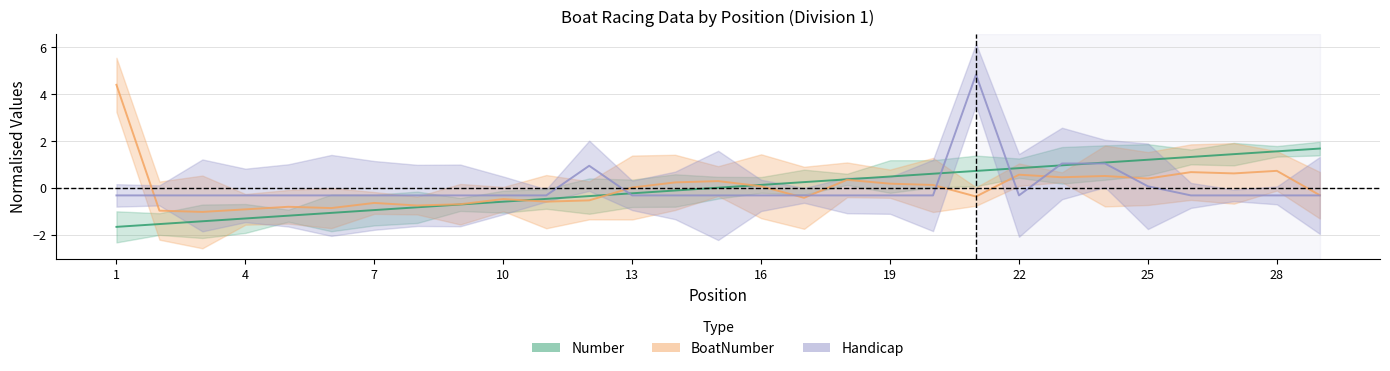

What value does the BoatNumber series have at 23?

0.4